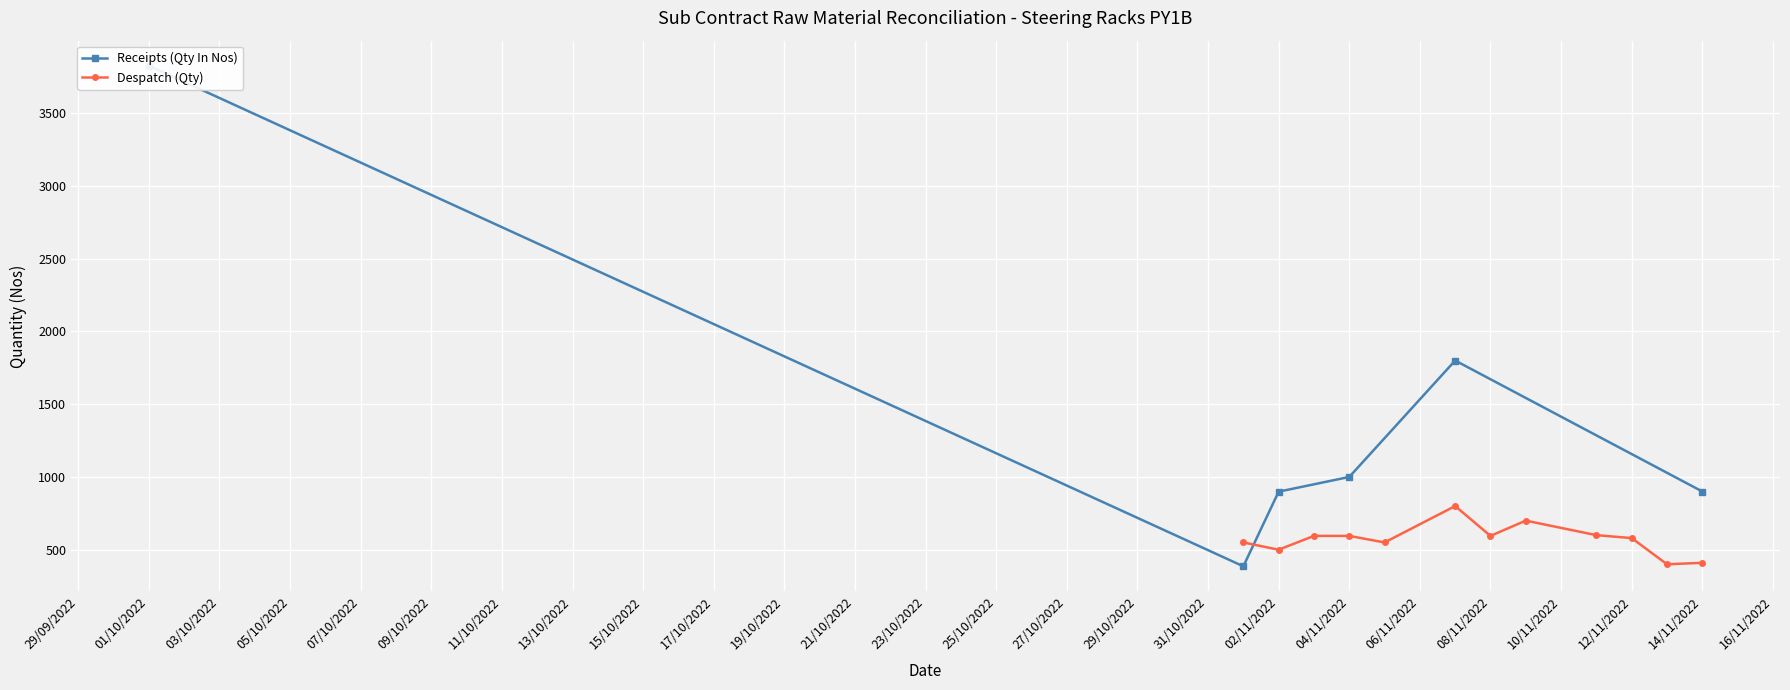

Count the number of categories in the chart.

6